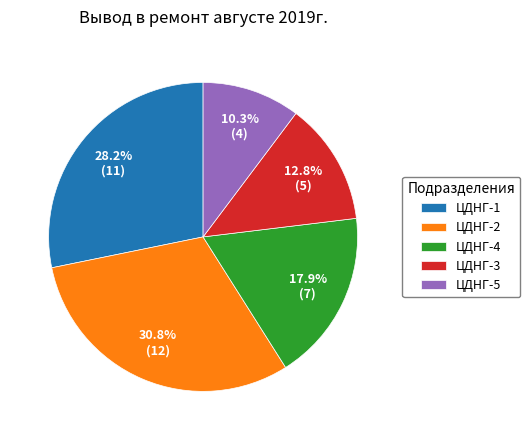

Rank the categories by value from highest to lowest.

ЦДНГ-2, ЦДНГ-1, ЦДНГ-4, ЦДНГ-3, ЦДНГ-5